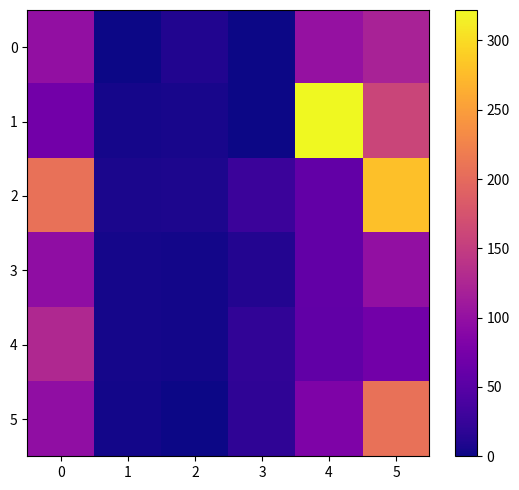

Reading right to left, extract all data points from this chart.

0: 5=120.0	4=101.0	3=0.2	2=10.9	1=0.2	0=99.0
1: 5=159.0	4=322.0	3=0.0	2=5.8	1=4.6	0=71.0
2: 5=279.0	4=58.0	3=28.3	2=7.6	1=6.4	0=207.0
3: 5=99.0	4=58.0	3=12.3	2=3.3	1=4.2	0=96.0
4: 5=71.0	4=57.2	3=21.1	2=3.1	1=3.9	0=128.0
5: 5=207.0	4=81.2	3=20.0	2=0.7	1=2.8	0=98.0